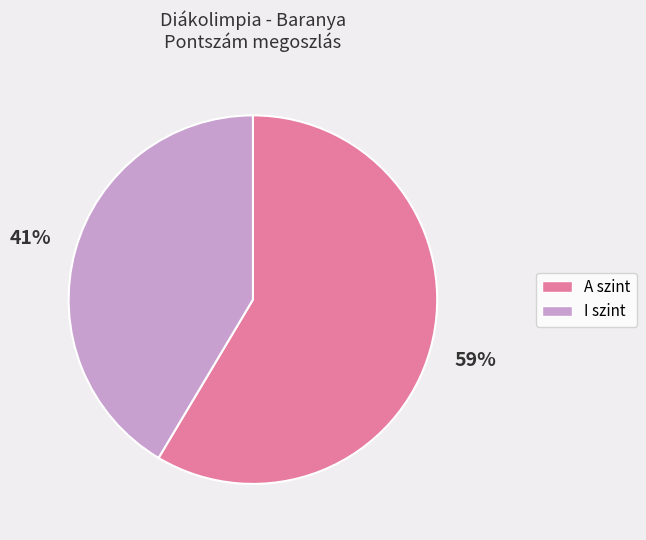

Combined, do I szint and A szint account for over 50%?

Yes